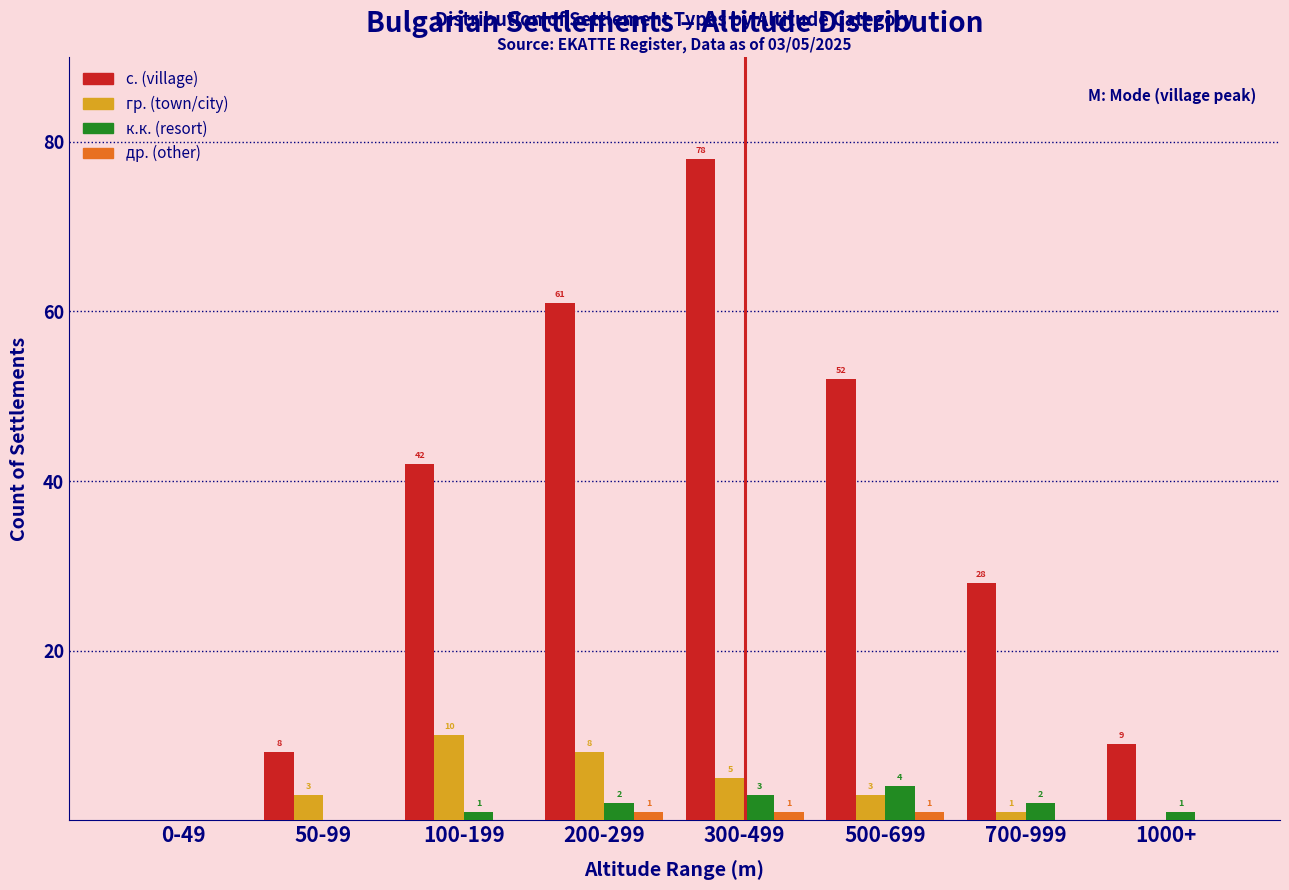

Reading left to right, what are all the values shown in this chart?

с. (village): 0-49=0	50-99=8	100-199=42	200-299=61	300-499=78	500-699=52	700-999=28	1000+=9
гр. (town/city): 0-49=0	50-99=3	100-199=10	200-299=8	300-499=5	500-699=3	700-999=1	1000+=0
к.к. (resort): 0-49=0	50-99=0	100-199=1	200-299=2	300-499=3	500-699=4	700-999=2	1000+=1
др. (other): 0-49=0	50-99=0	100-199=0	200-299=1	300-499=1	500-699=1	700-999=0	1000+=0